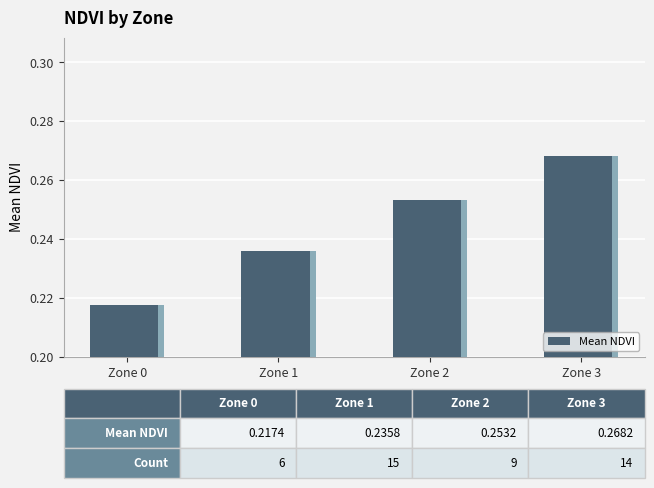

Which category has the highest value across all series?

Zone 3